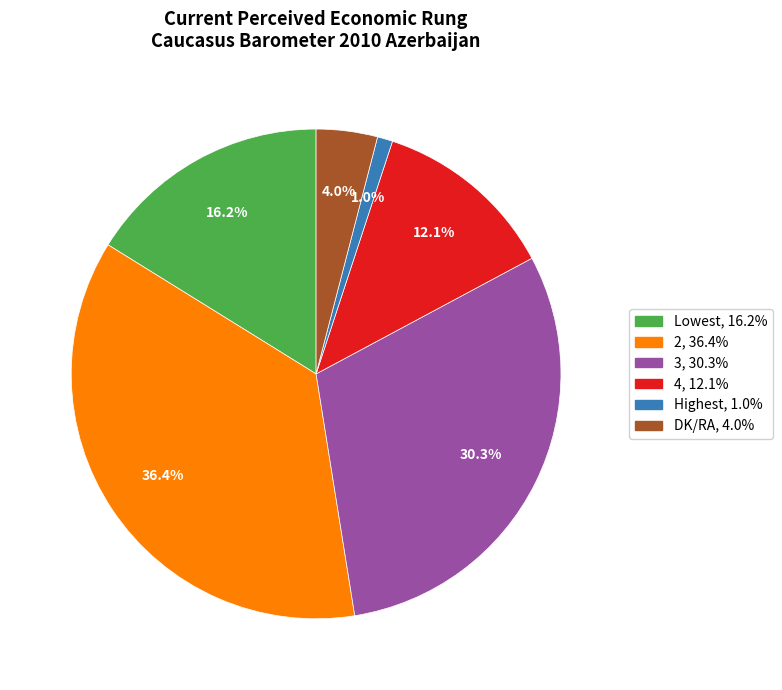

To the nearest percent, what portion does 2 represent?

36%